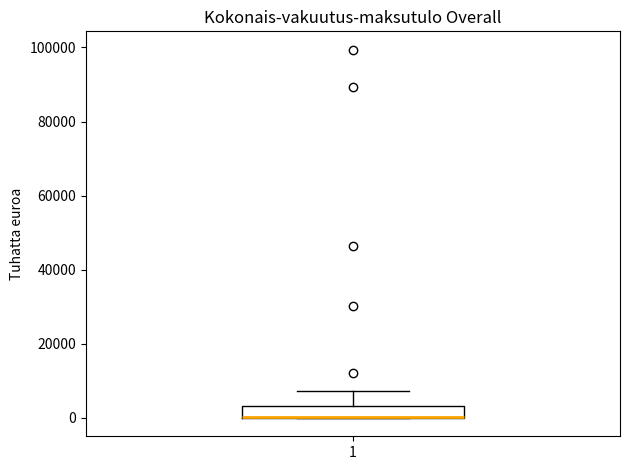

Read this box plot against the y-axis: the position of the median line, the range covered by the box, and the ends of both whiskers. The values are not printed on the chart, so give them approximately, as read against the axis.

median 0 (drawn on the box's lower edge), box 0 to 4000, whiskers 0 to 8000